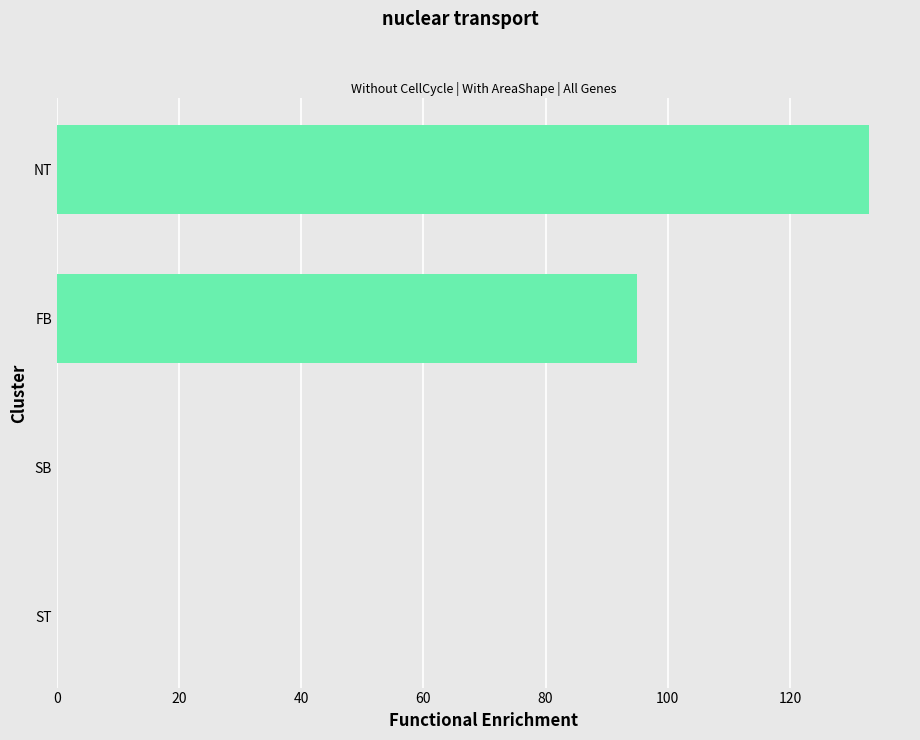

Are the bars grouped side by side (vs. stacked)?

No